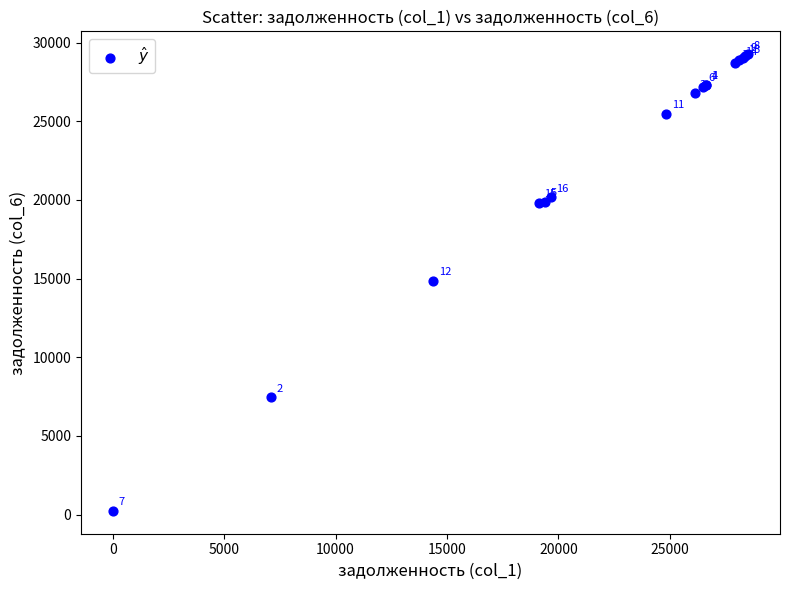

What Y value in the scatter plot is closest to 14750?

14874.6